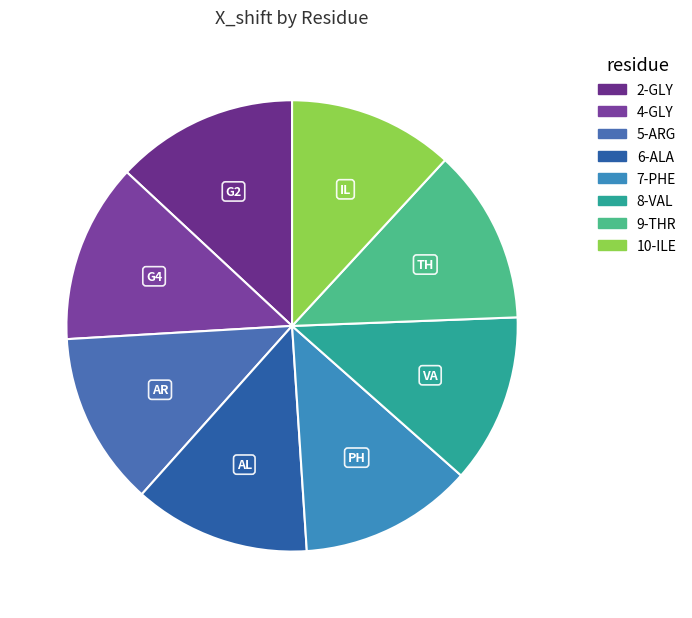

Which slice is the largest?

2-GLY